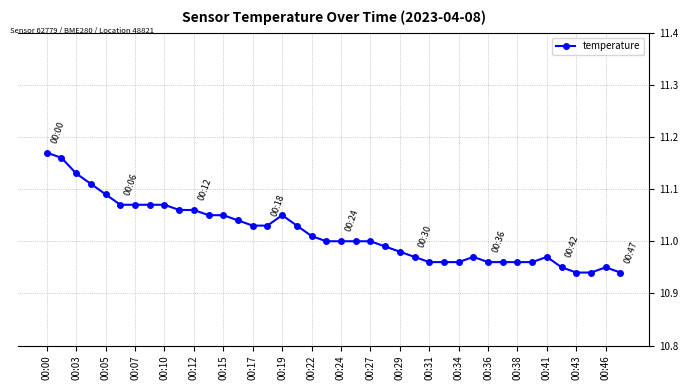

What is the sum of all values?

440.7